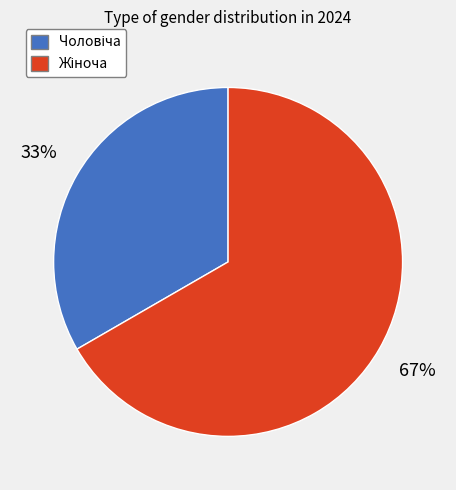

Does any single category account for the majority?

Yes